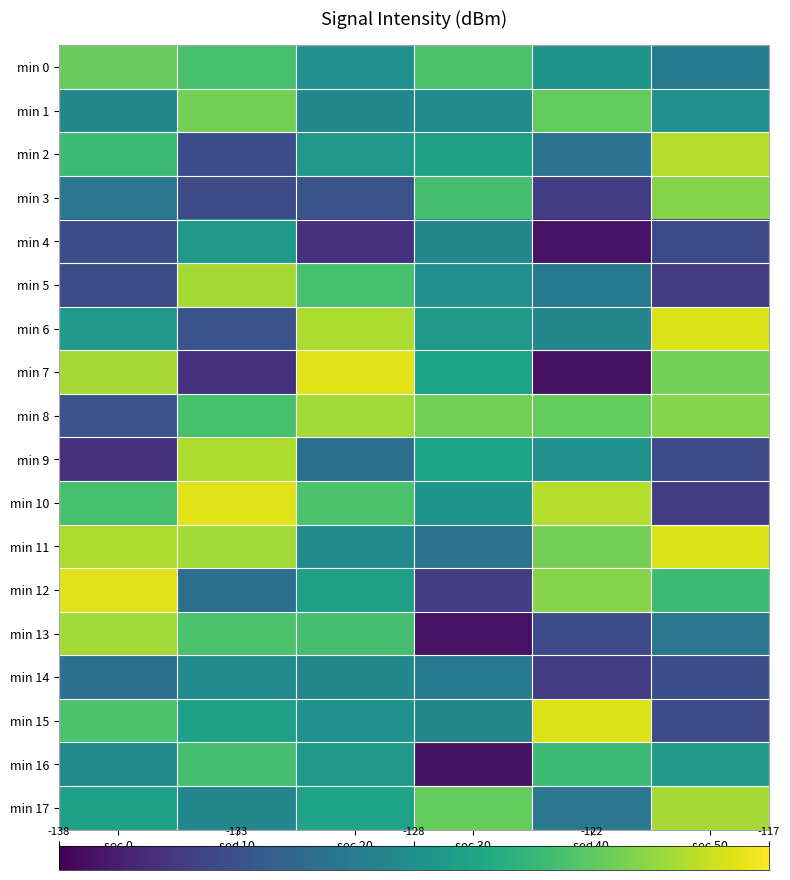

Rank the series by their maximum value, from lowest to highest.

min 14, min 4, min 16, min 0, min 1, min 3, min 8, min 13, min 5, min 17, min 9, min 2, min 6, min 11, min 15, min 7, min 10, min 12